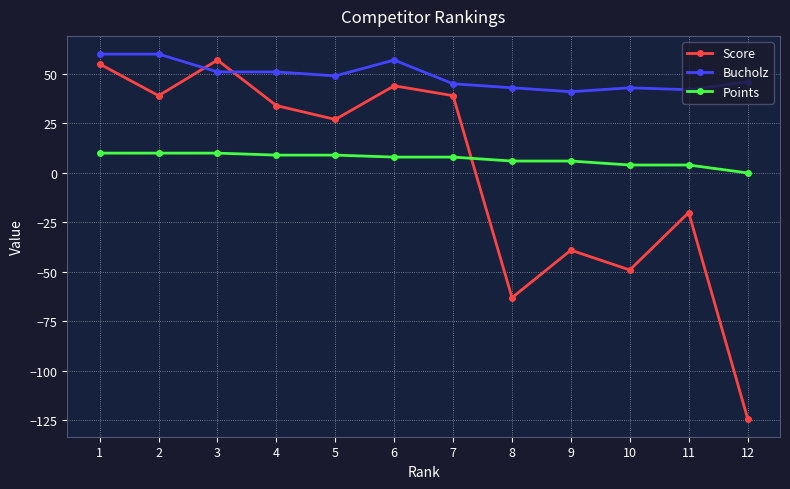

At which category is the sum across all series the highest?

1